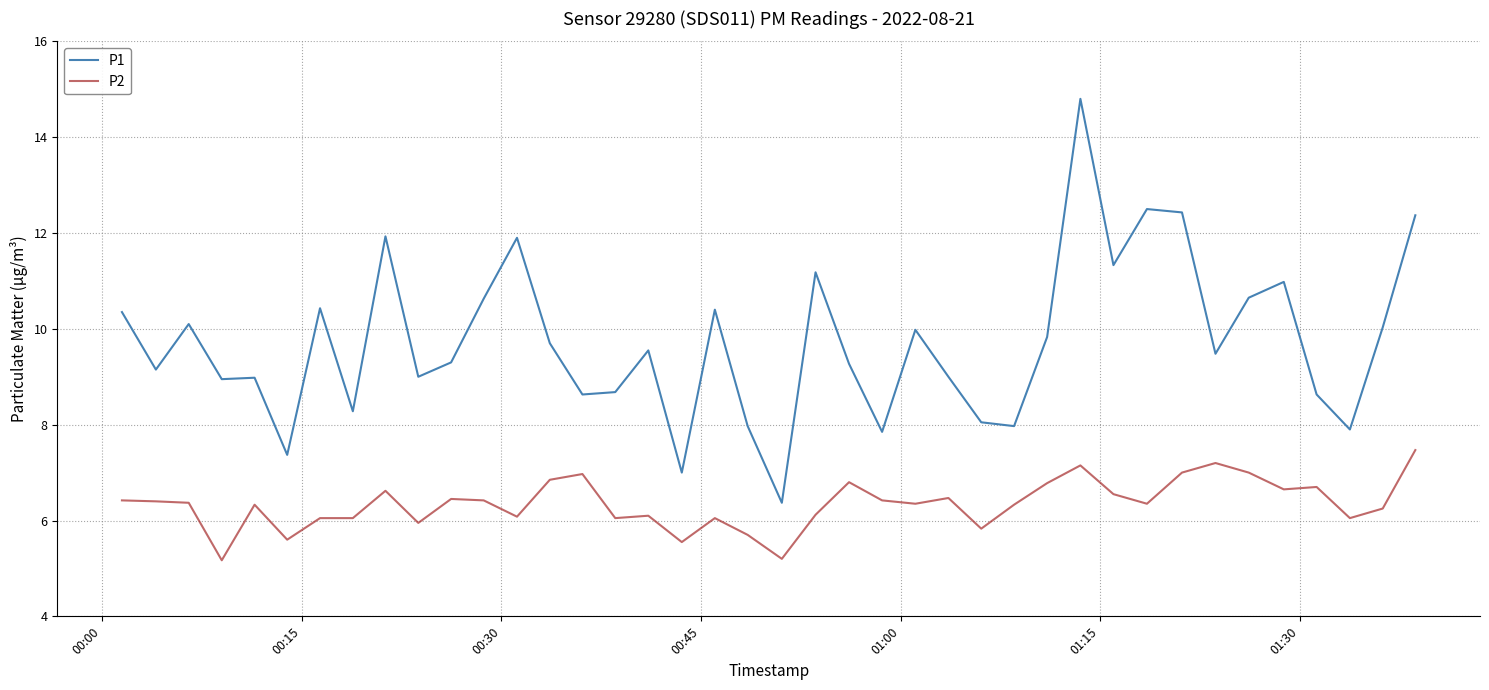

List the series in order of their peak value, highest first.

P1, P2